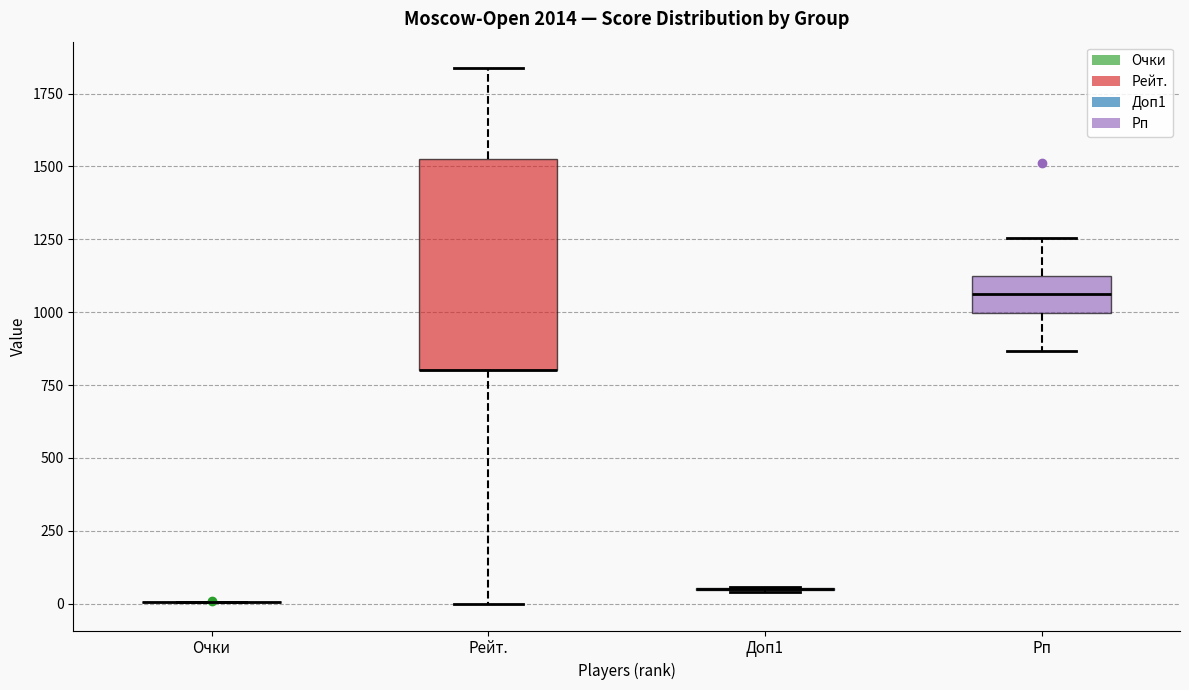

Where does the lower whisker of the box for Рейт. end on the y-axis? The values are not printed on the chart, so give them approximately, as read against the axis.

0